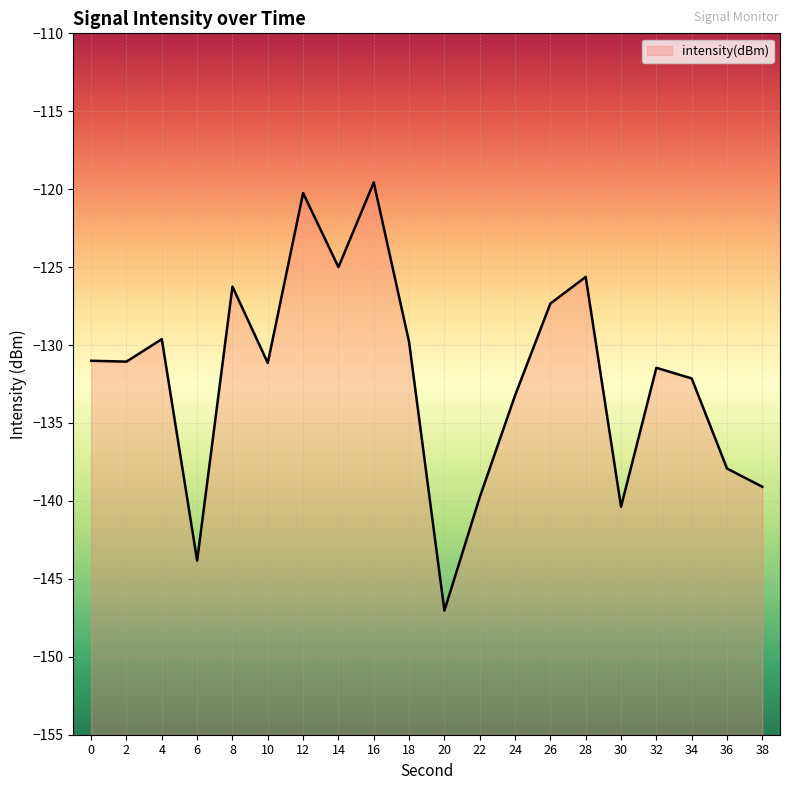

What is the value of the 17th point from the left?

-131.5